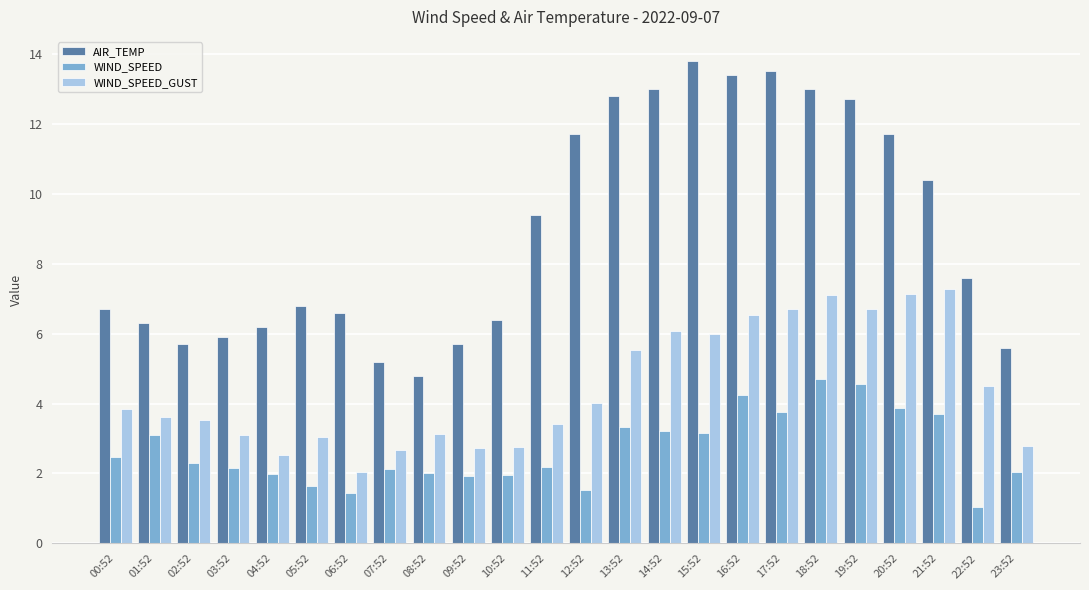

Between 07:52 and 13:52, which series saw the biggest shift?

AIR_TEMP